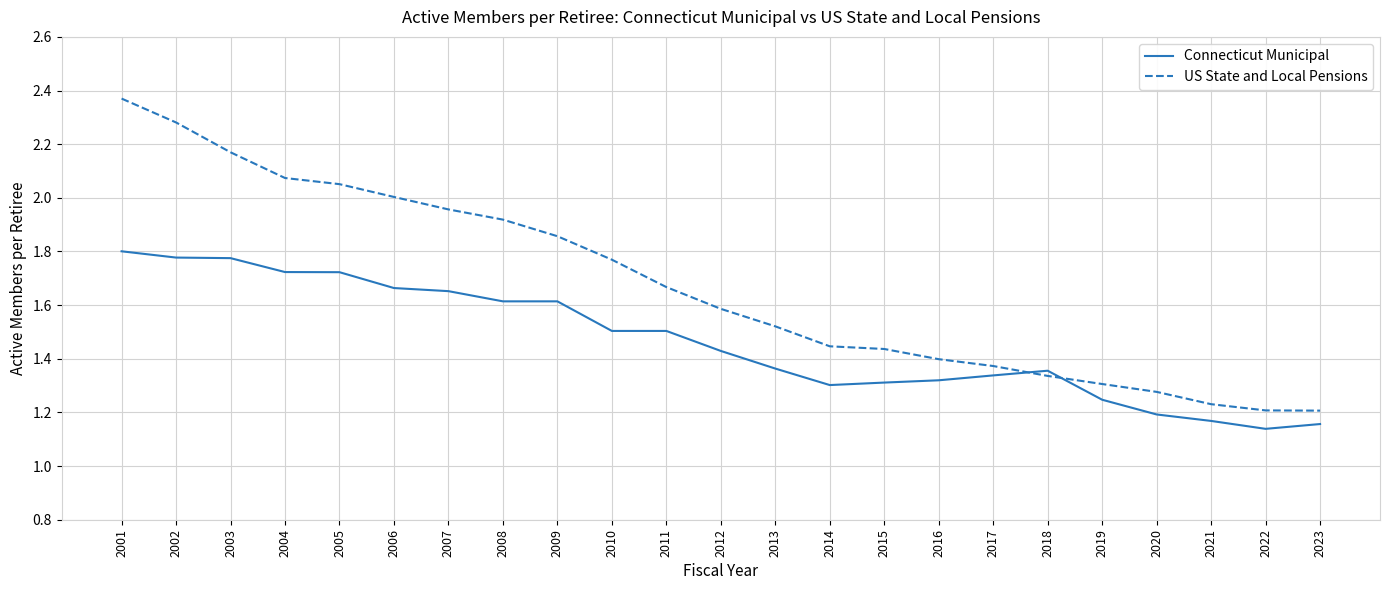

Which series ends up on top after the final intersection of Connecticut Municipal and US State and Local Pensions?

US State and Local Pensions